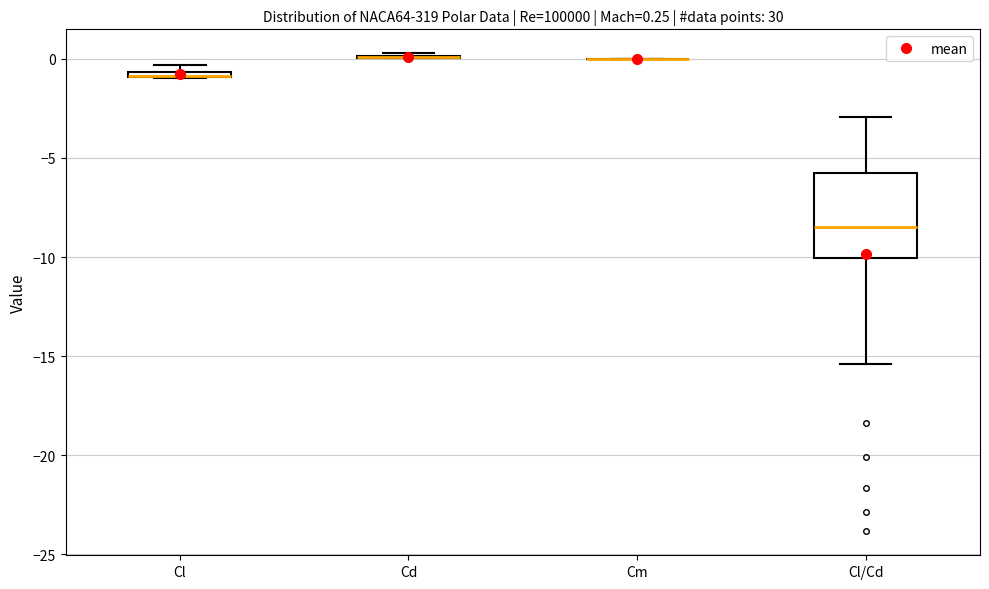

Which box is the tallest, from its lower edge to its upper edge?

Cl/Cd